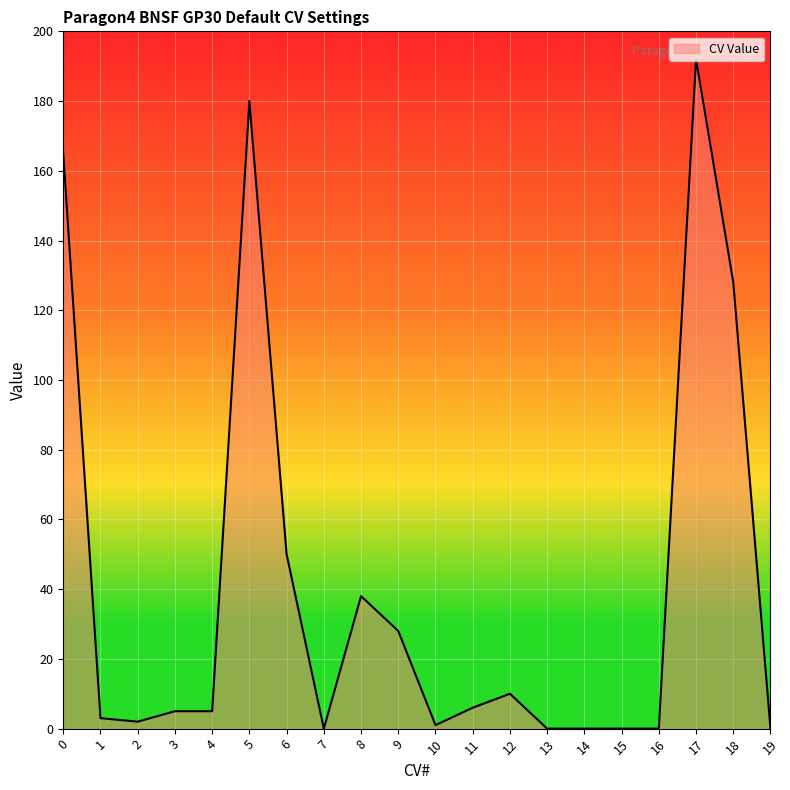

Reading left to right, extract all data points from this chart.

165	3	2	5	5	180	50	0	38	28	1	6	10	0	0	0	0	192	128	0